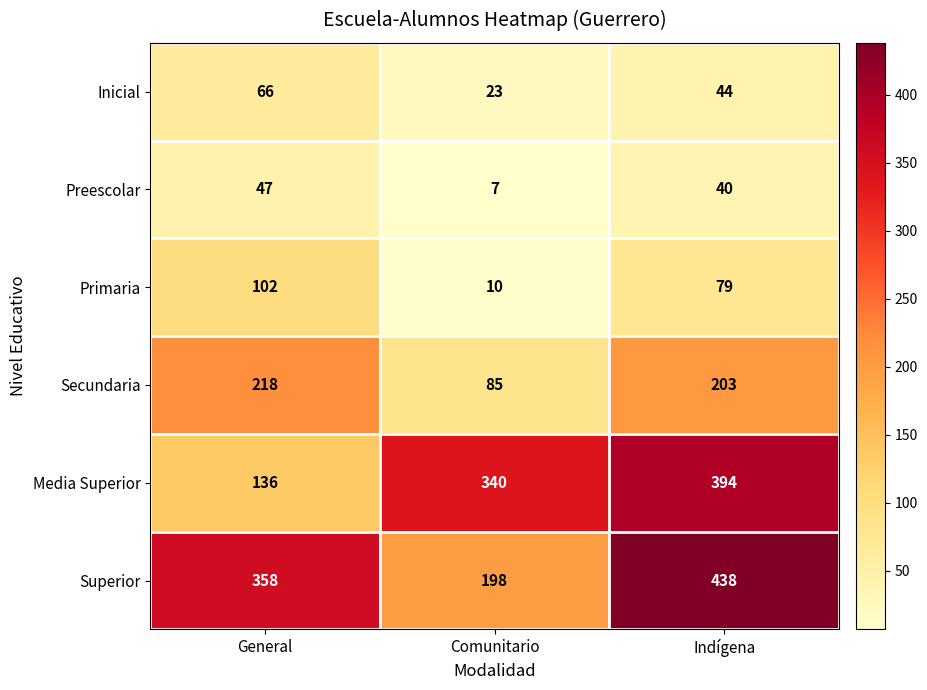

Where does the Primaria series first go above 79?

General